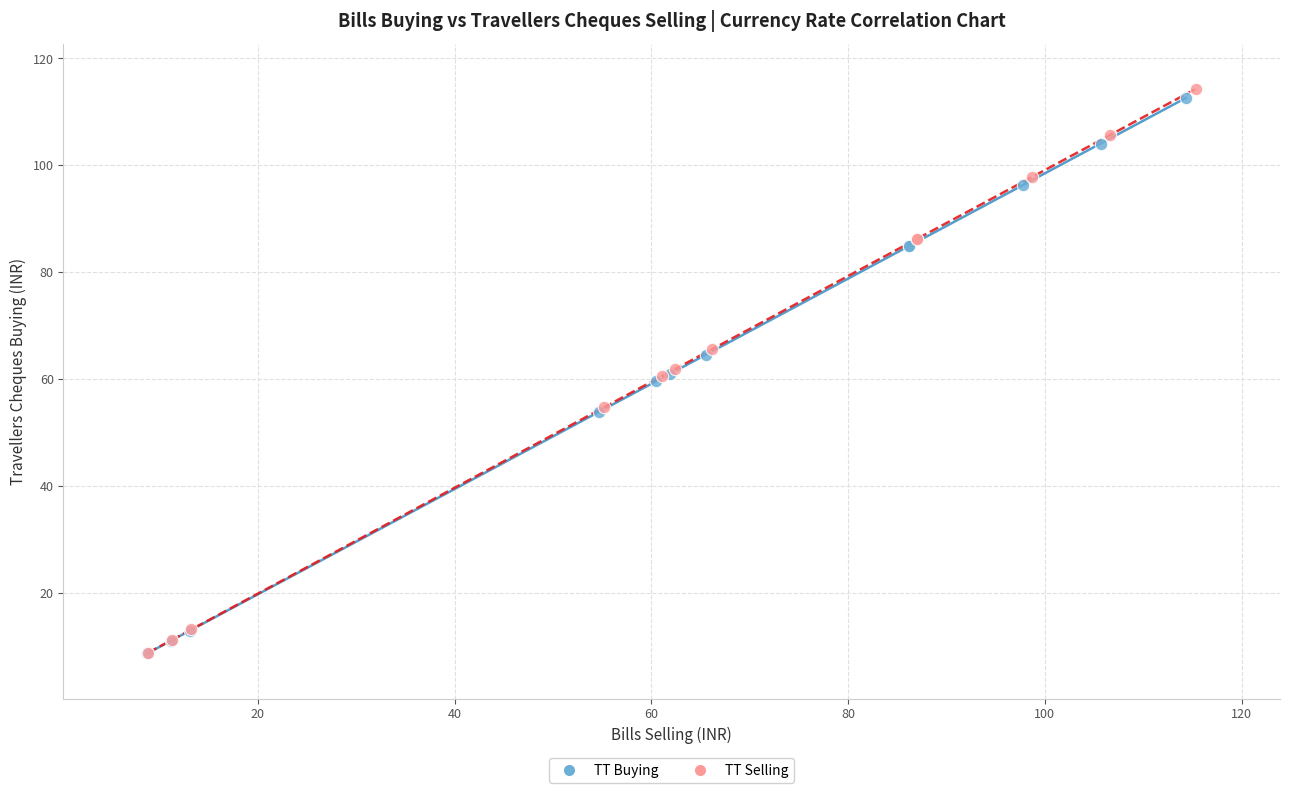

Which series has the widest spread of Y values?

TT Selling